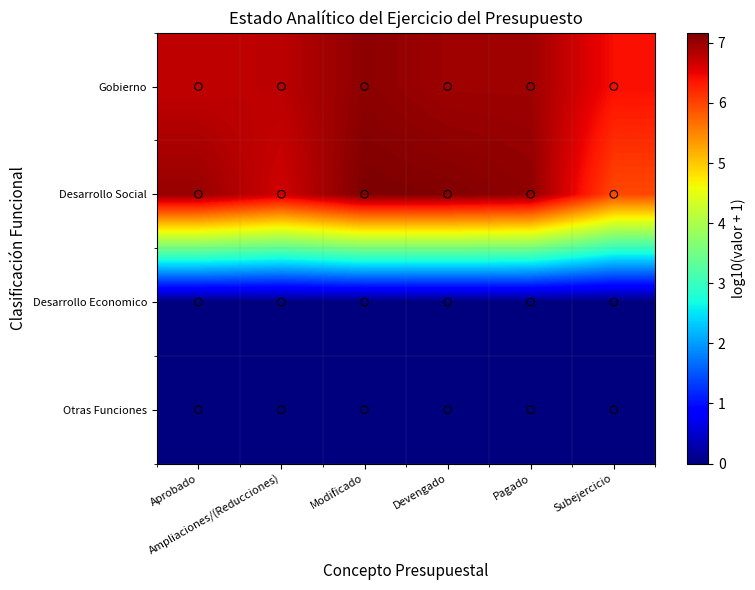

Which label corresponds to the smallest value in the chart?

Aprobado